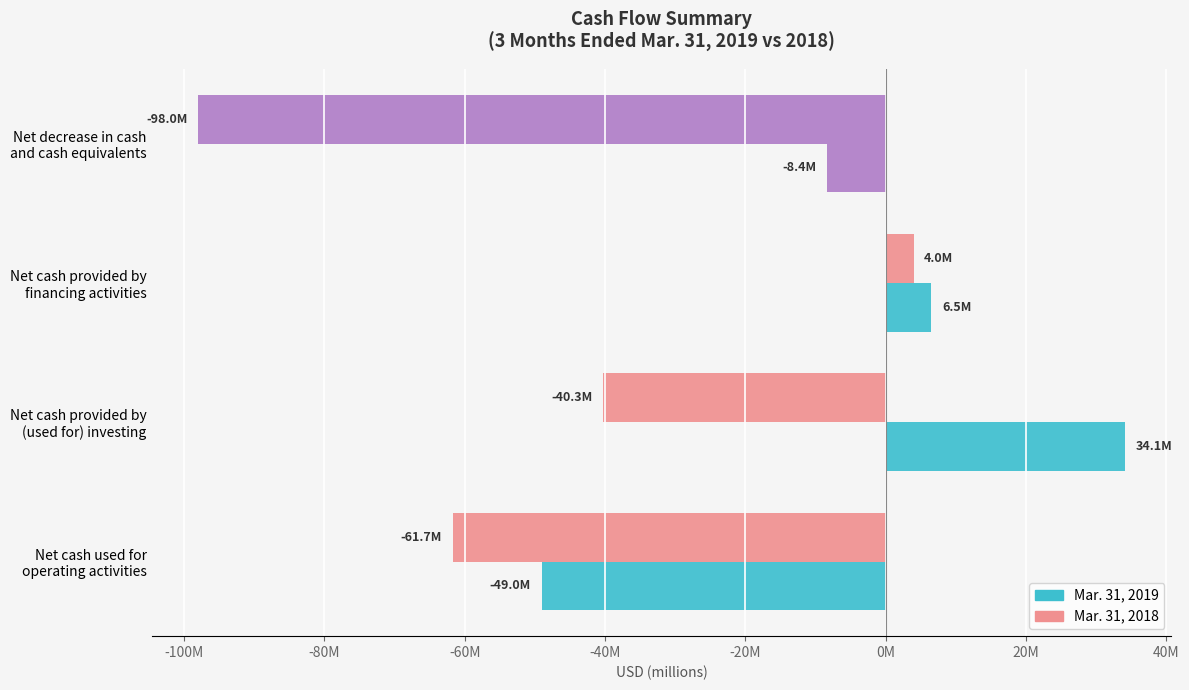

What is the maximum value shown in the chart?

34110000